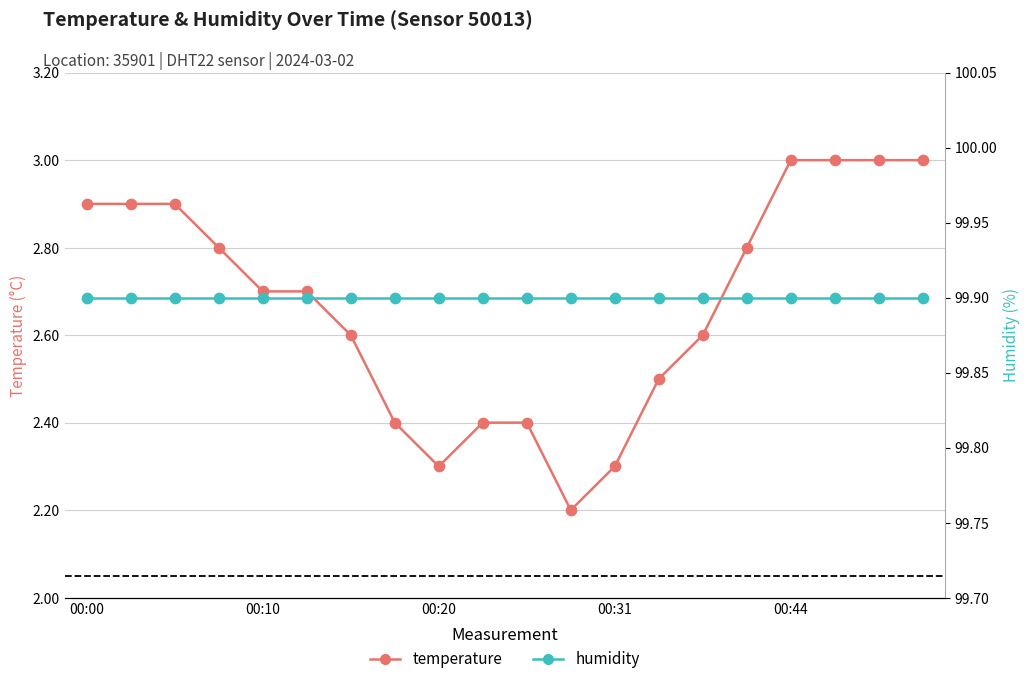

At how many categories does at least one series exceed 9?

20